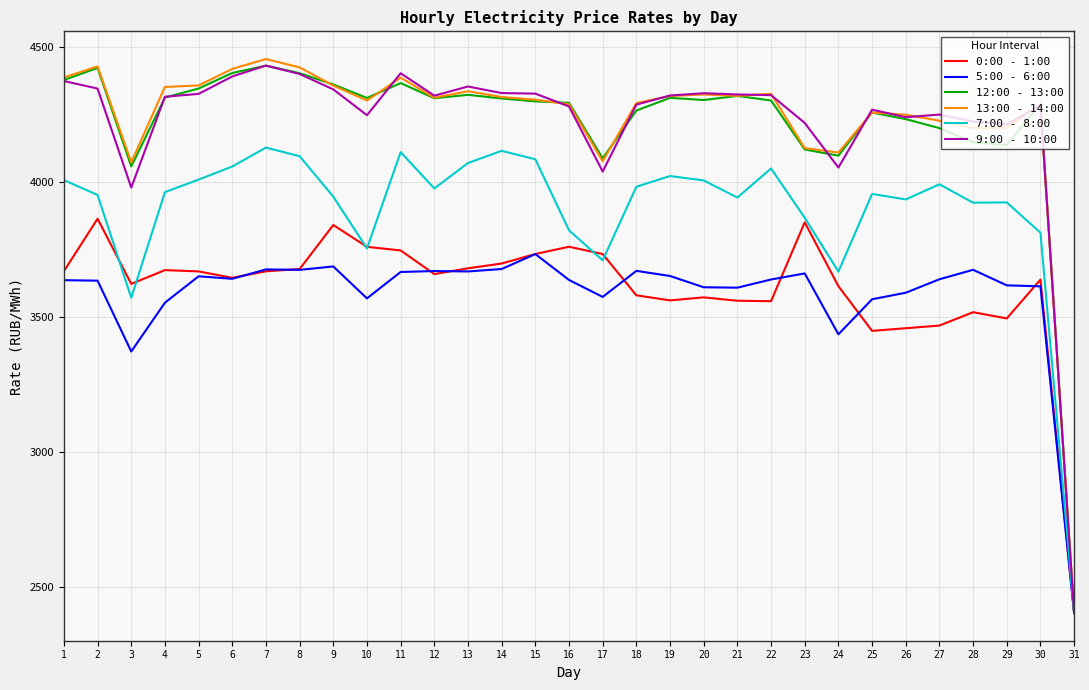

How many categories are shown in the chart?

31